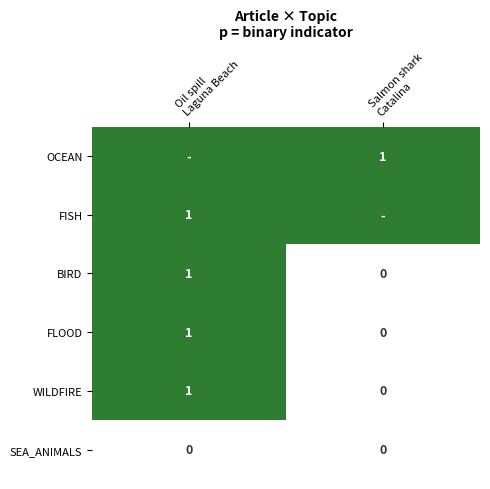

The BIRD series shows -1 at Salmon shark Catalina. True or false?

False